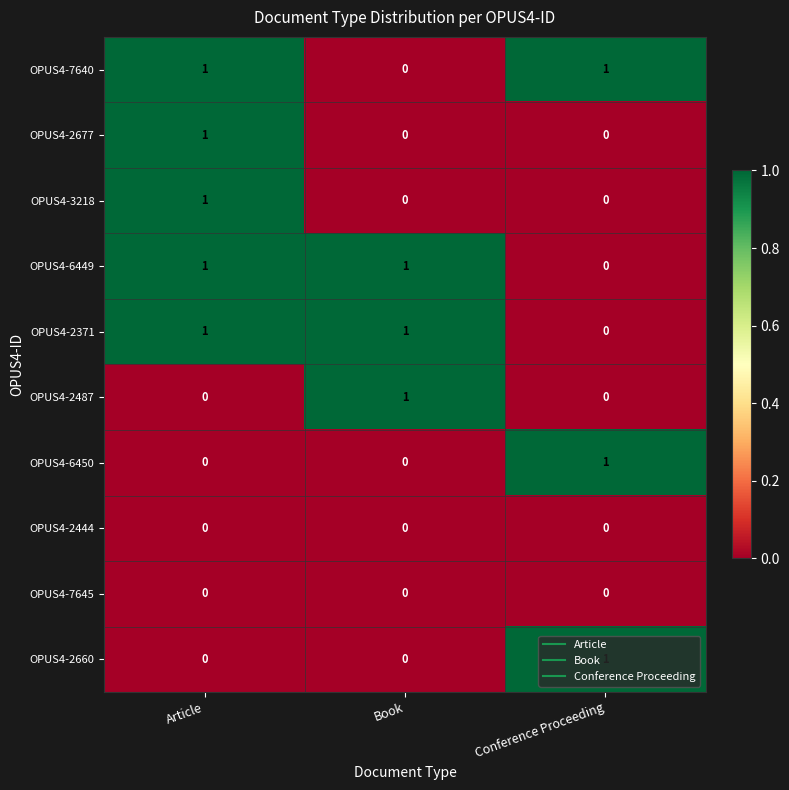

At which category is the sum across all series the highest?

Article